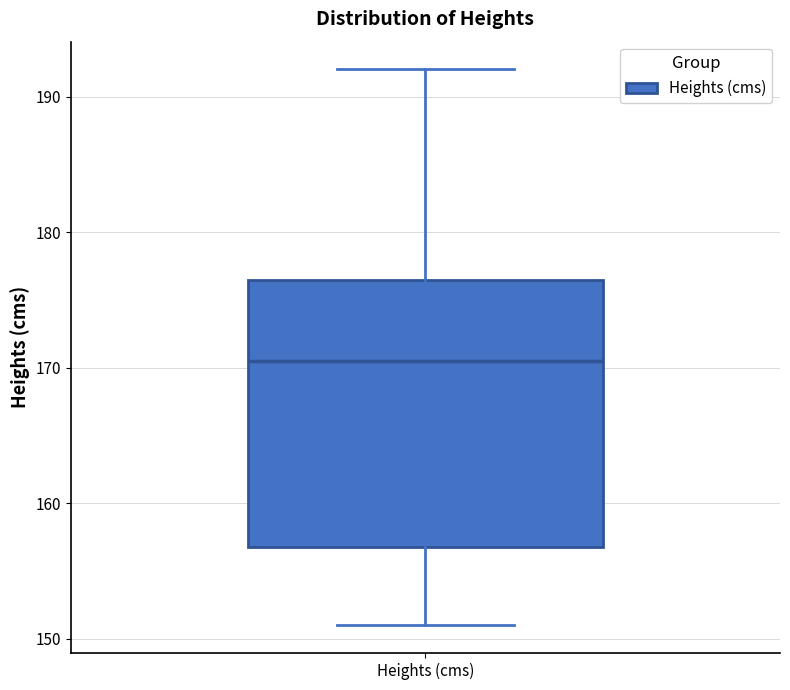

Transcribe this box plot: give where the median line is, the range the box spans, and where the two whiskers end, as read against the y-axis. The values are not printed on the chart, so give them approximately, as read against the axis.

median 171, box 157 to 177, whiskers 151 to 192